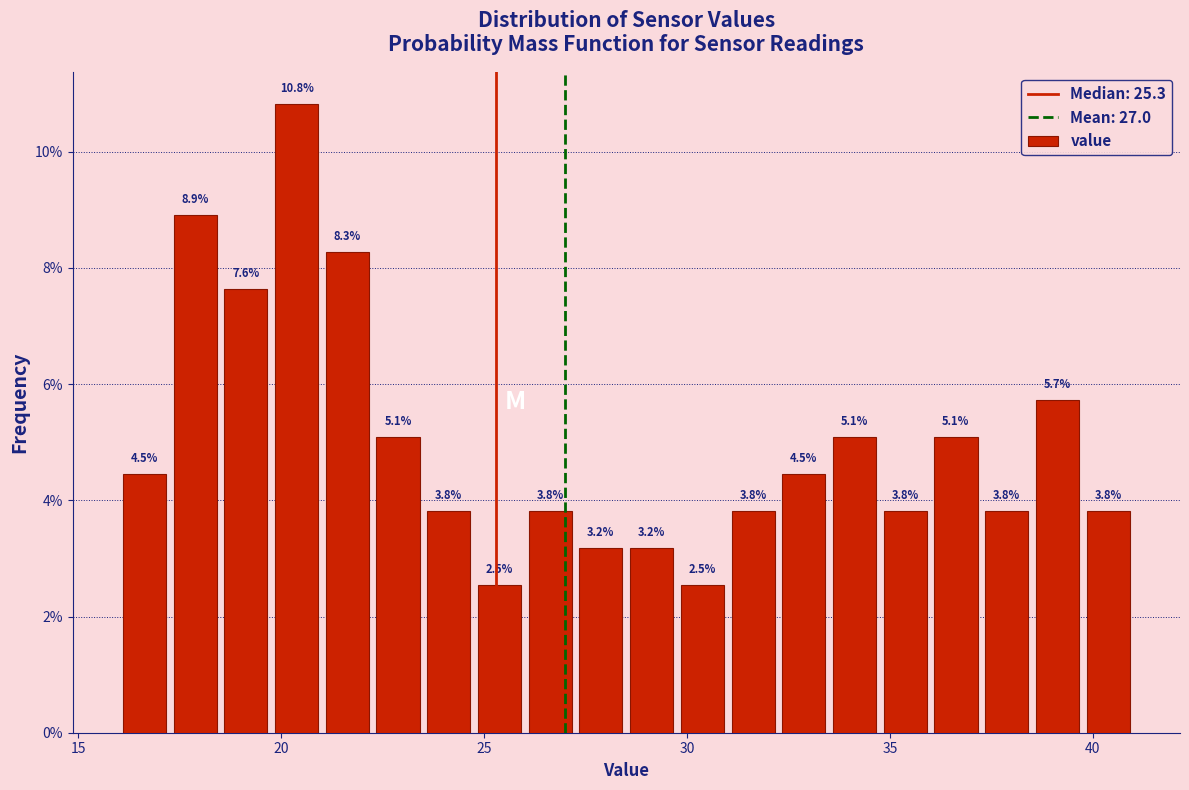

Read against the x-axis, roughly where is the centre of the tallest bar?

20.5